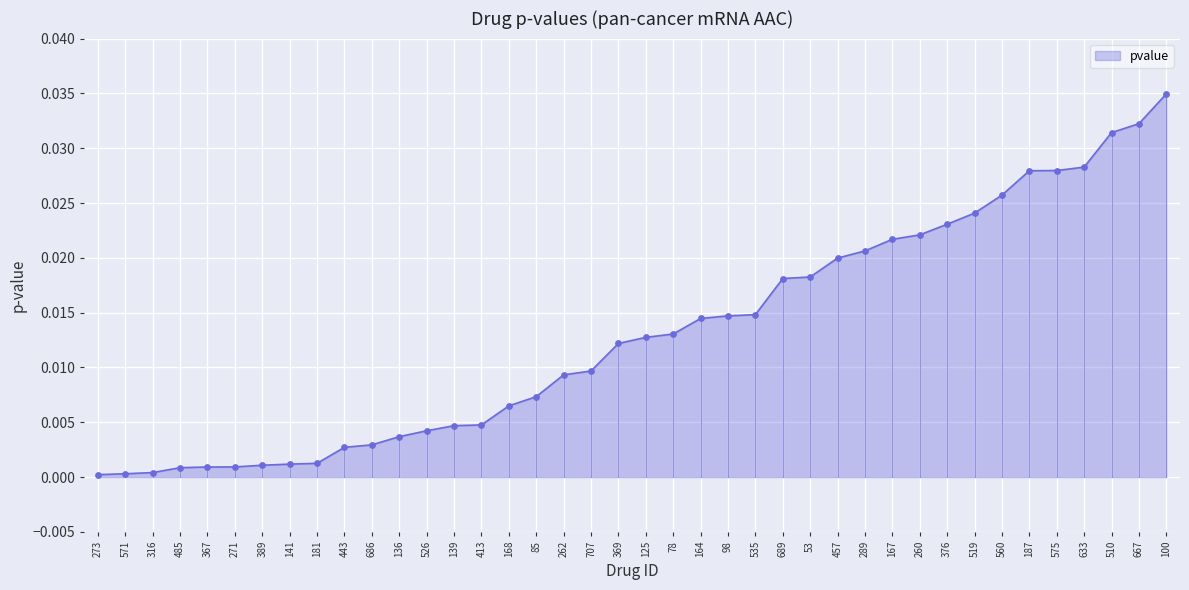

Which has a higher value, 667 or 271?

667